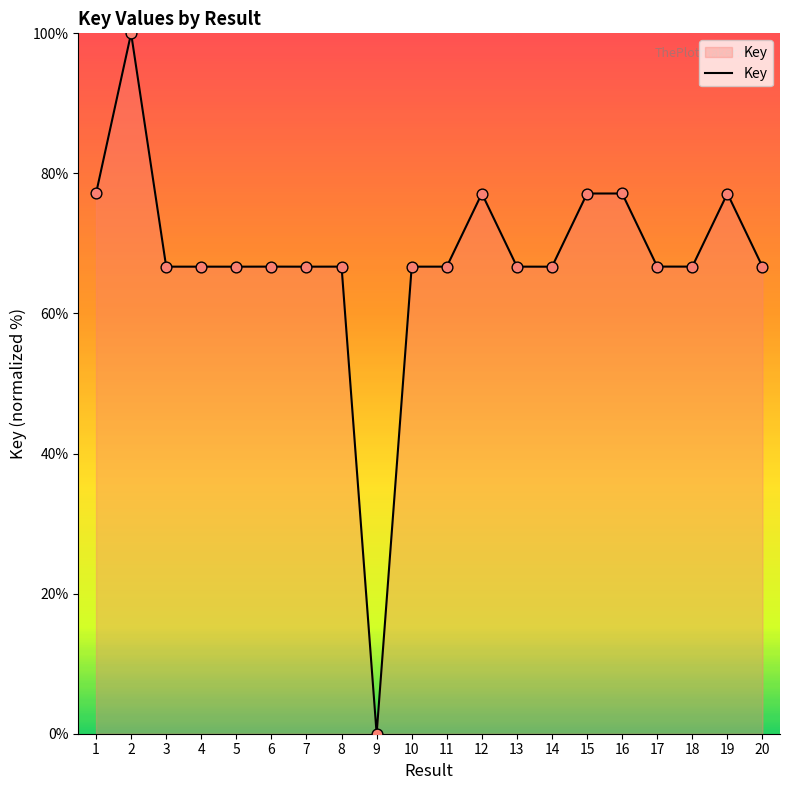

What is the ratio of the value at 2 to the value at 20?

1.5